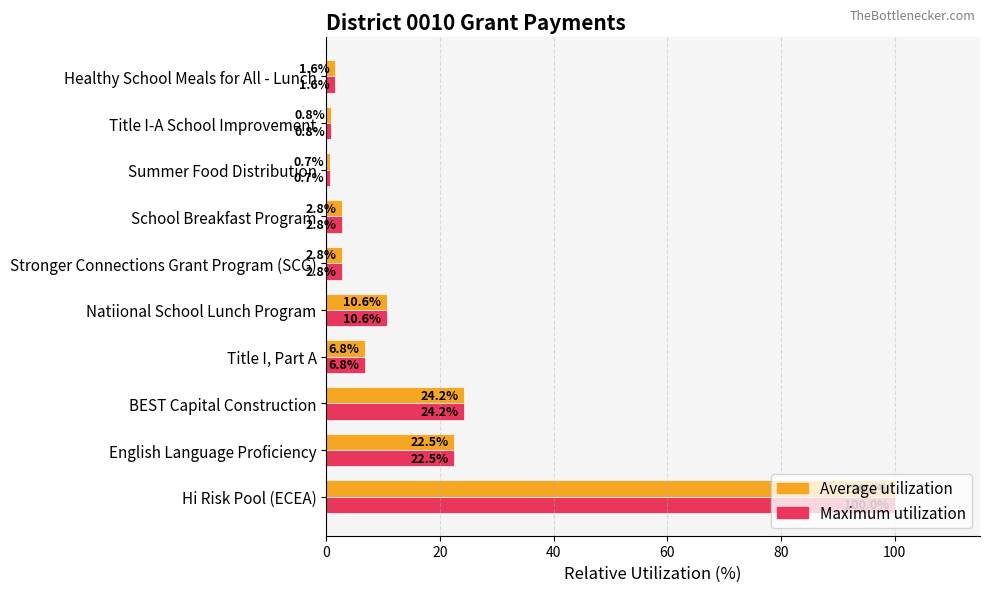

What is the difference between the maximum and second lowest values in the Maximum utilization series?

99.2